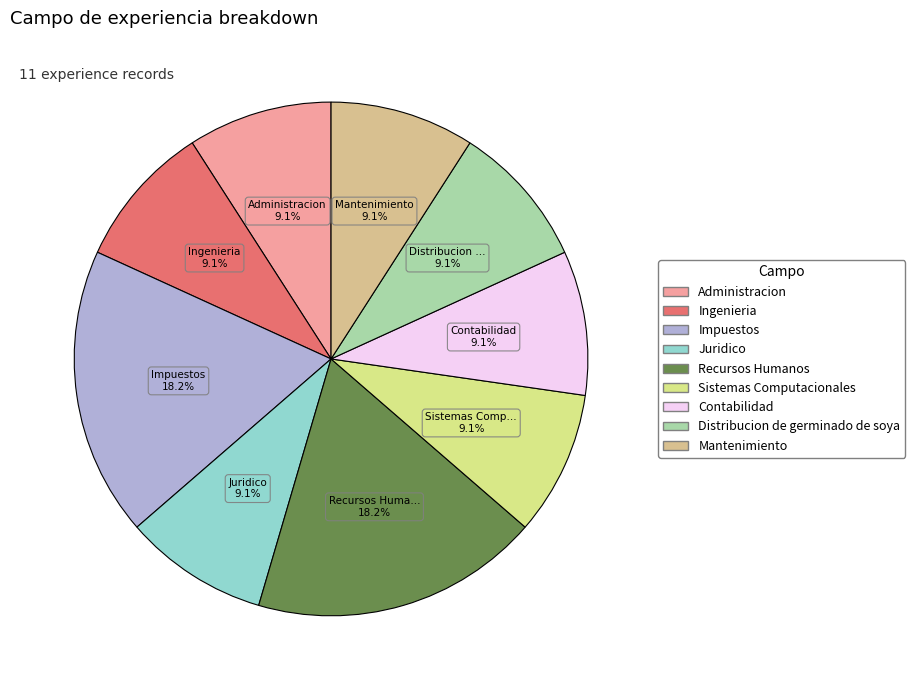

Approximately how many times larger is the value at Contabilidad compared to Mantenimiento?

1.0